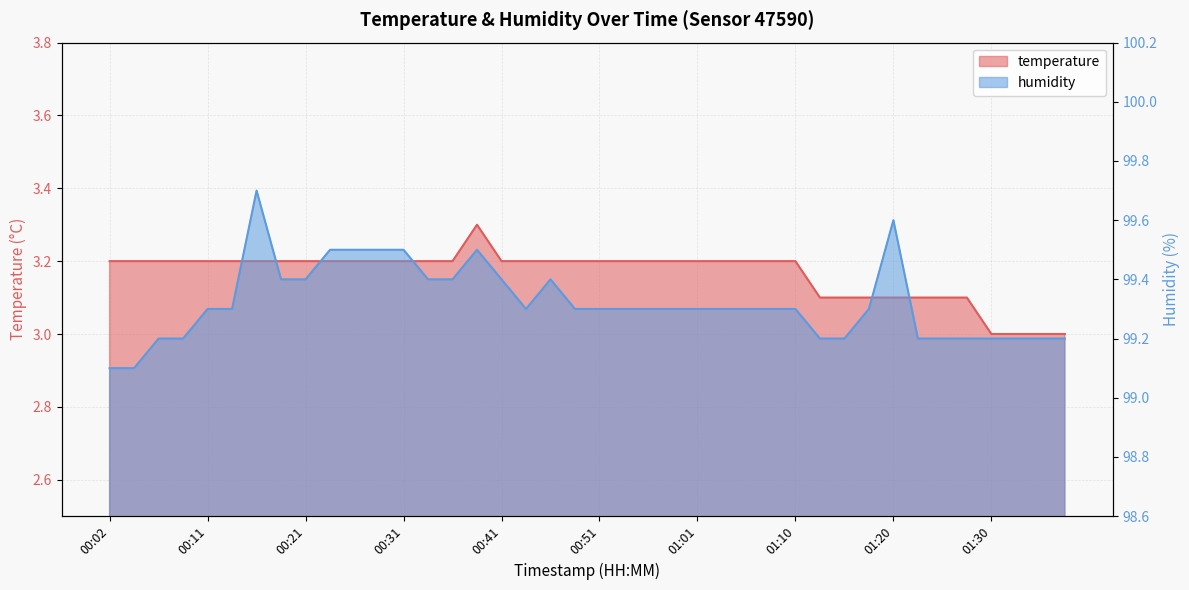

Which series has the widest spread of values?

humidity